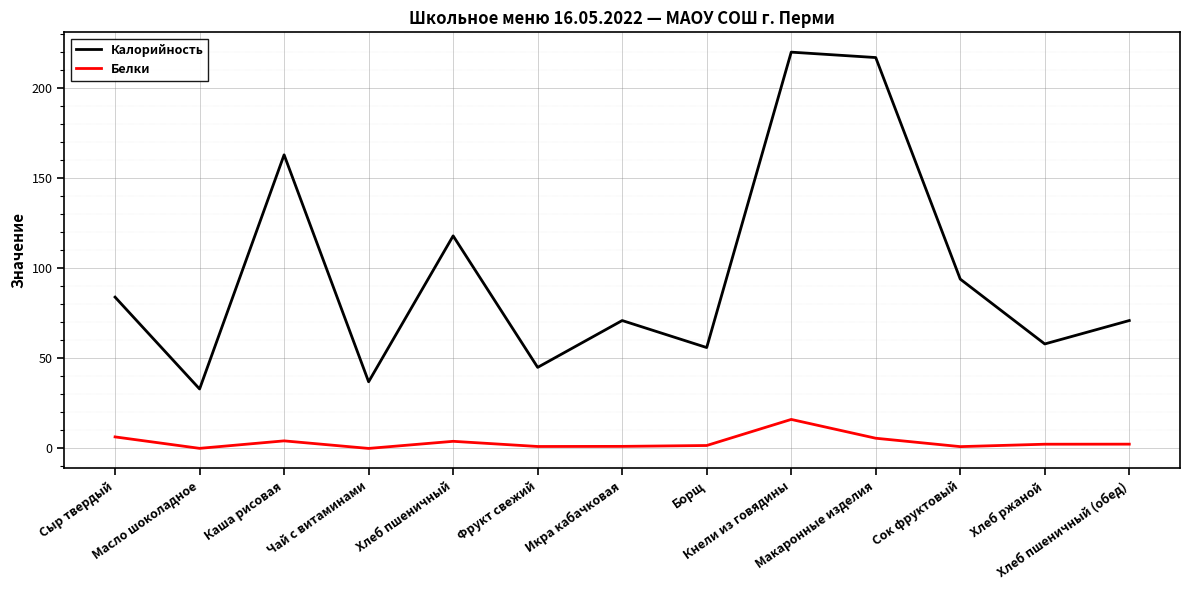

True or false: Калорийность and Белки cross at least once.

False